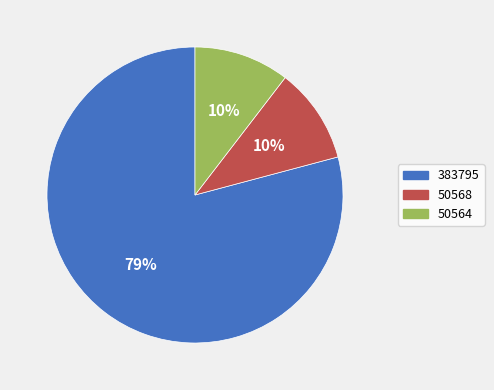

Is the sum of 50568 and 50564 greater than half?

No